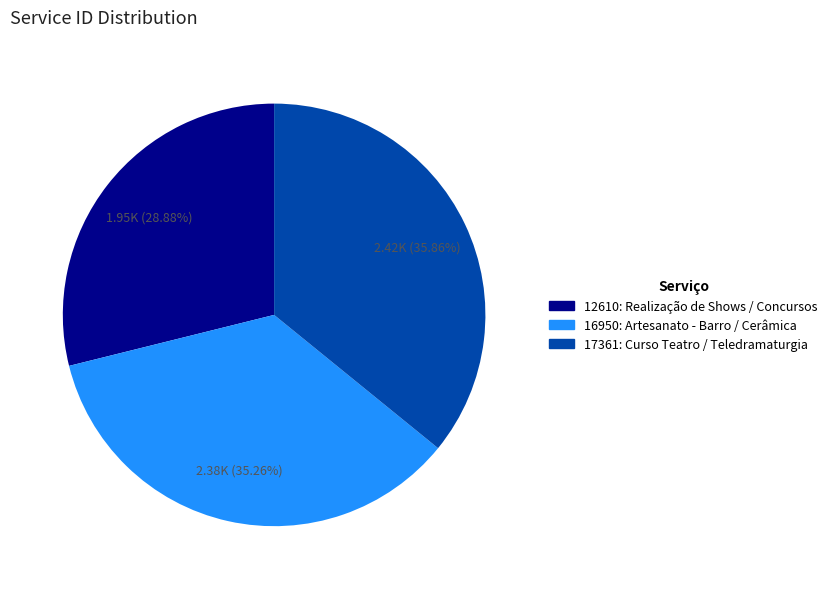

Is there any slice that represents more than half of the pie?

No